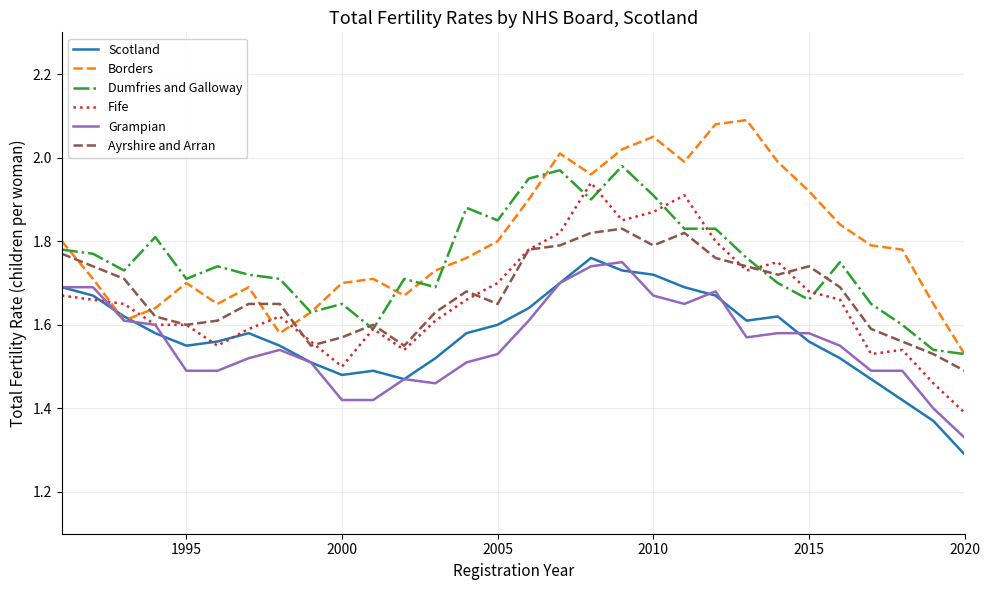

Which series has the largest total across all categories?

Borders